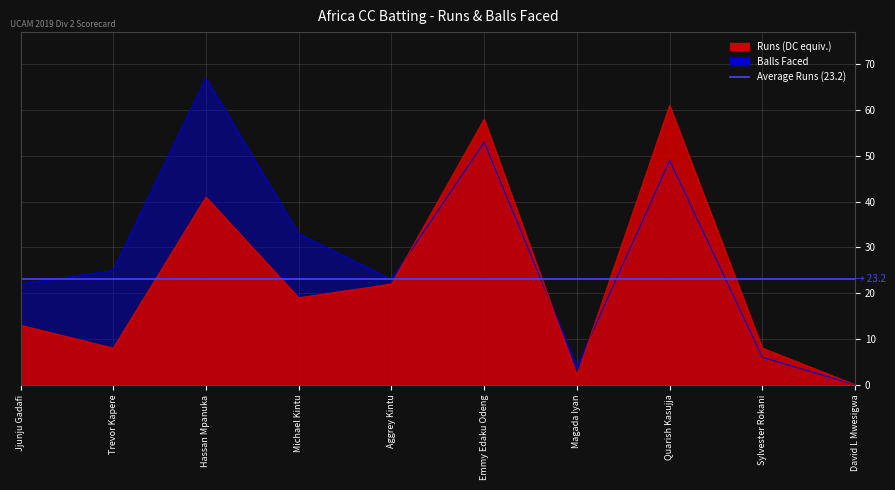

What is the difference between the maximum and minimum values in the Runs series?

61